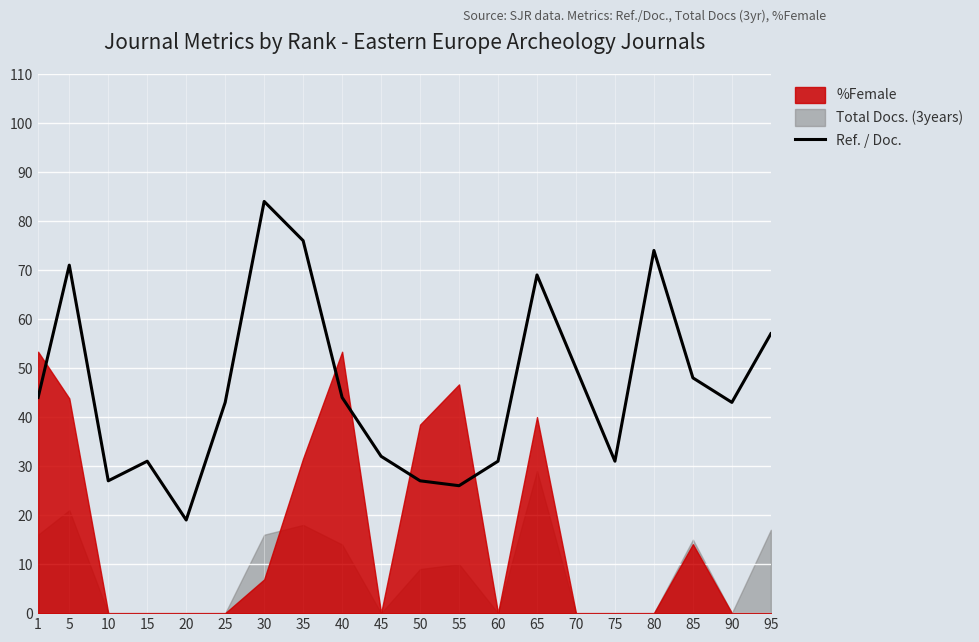

Between 75 and 40, which is larger?

40